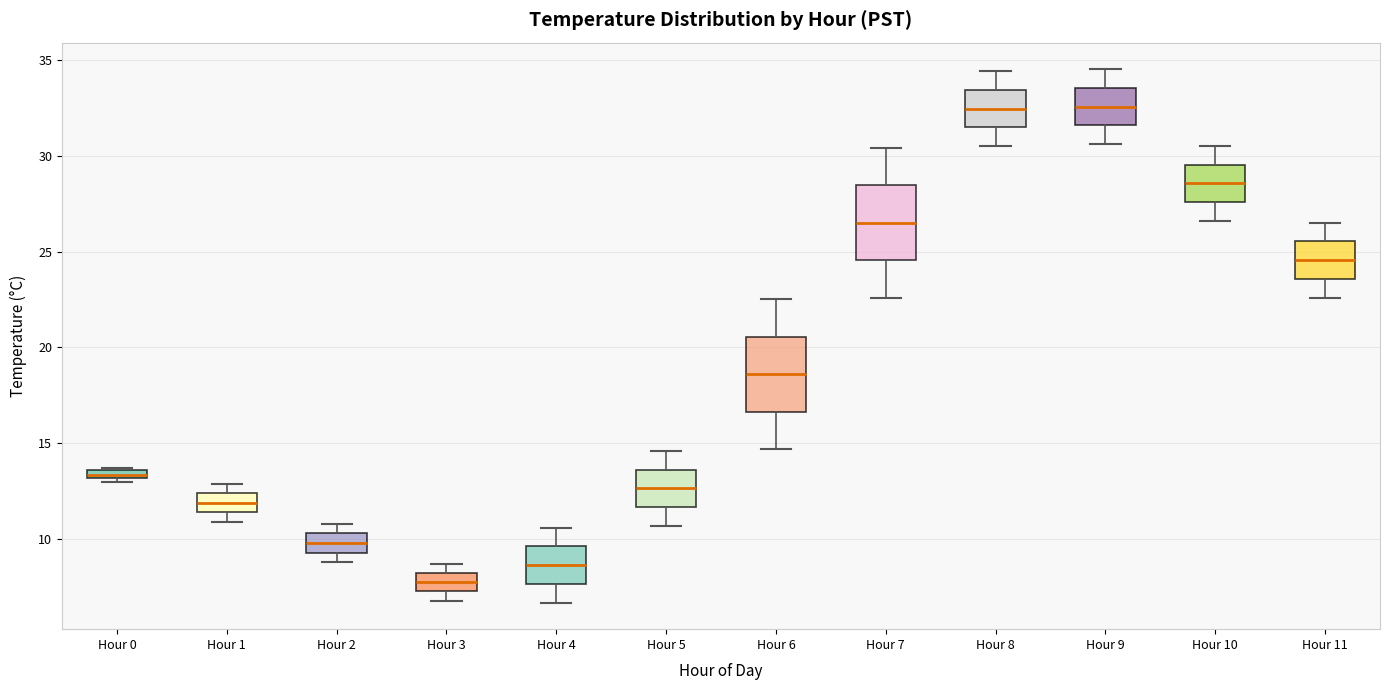

Where is the lower edge of the box for Hour 9 on the y-axis? The values are not printed on the chart, so give them approximately, as read against the axis.

31.5